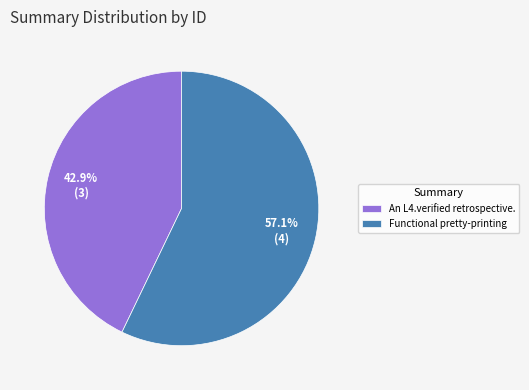

Is the sum of An L4.verified retrospective. and Functional pretty-printing greater than half?

Yes